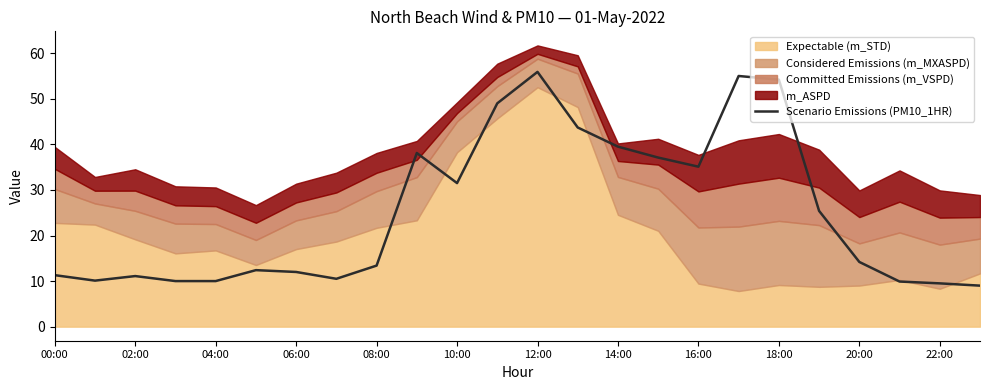

What is the highest value of the Scenario Emissions (PM10_1HR) series?

55.9